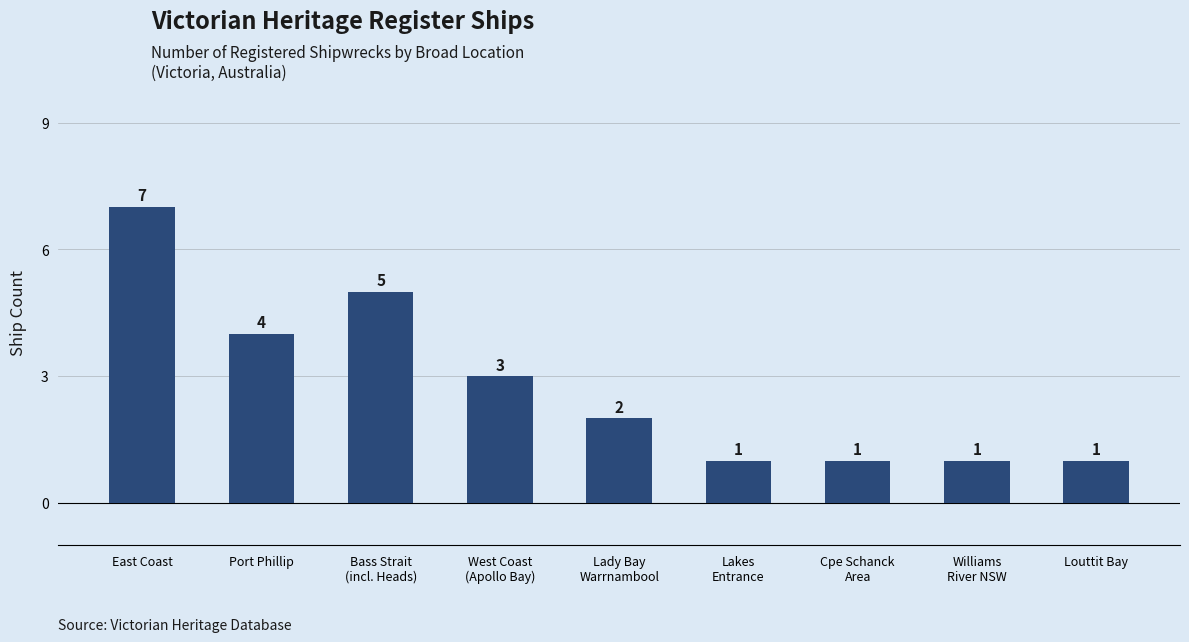

True or false: the data shows 2 at Louttit Bay.

False